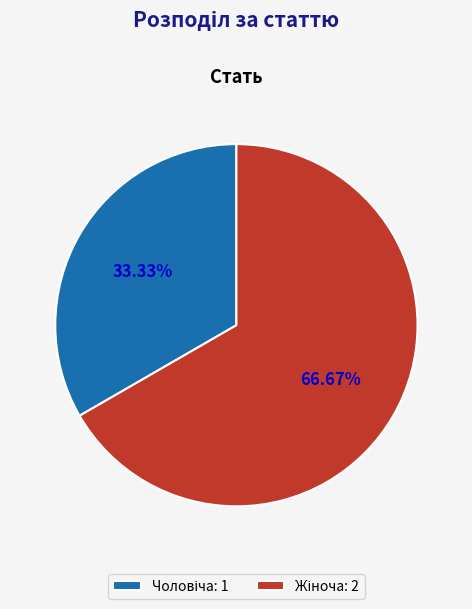

How many slices are in this pie chart?

2